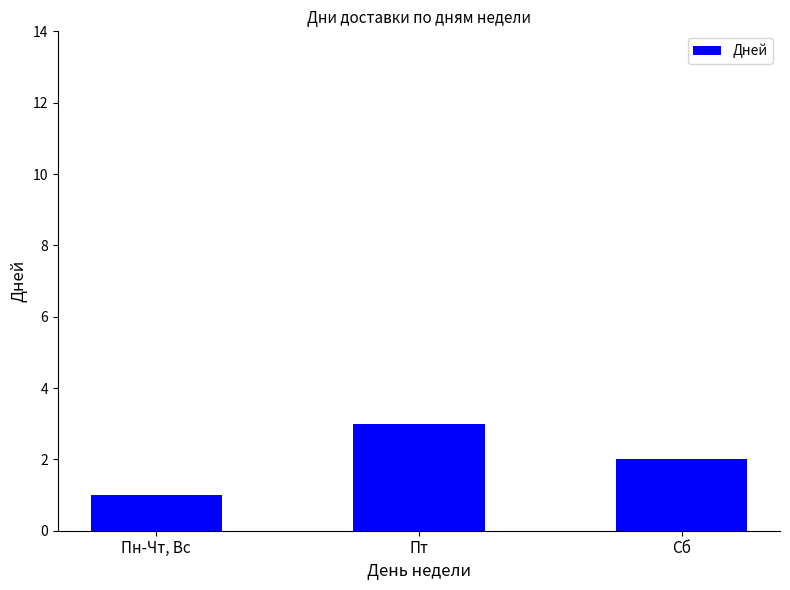

Count the number of data series in this chart.

1